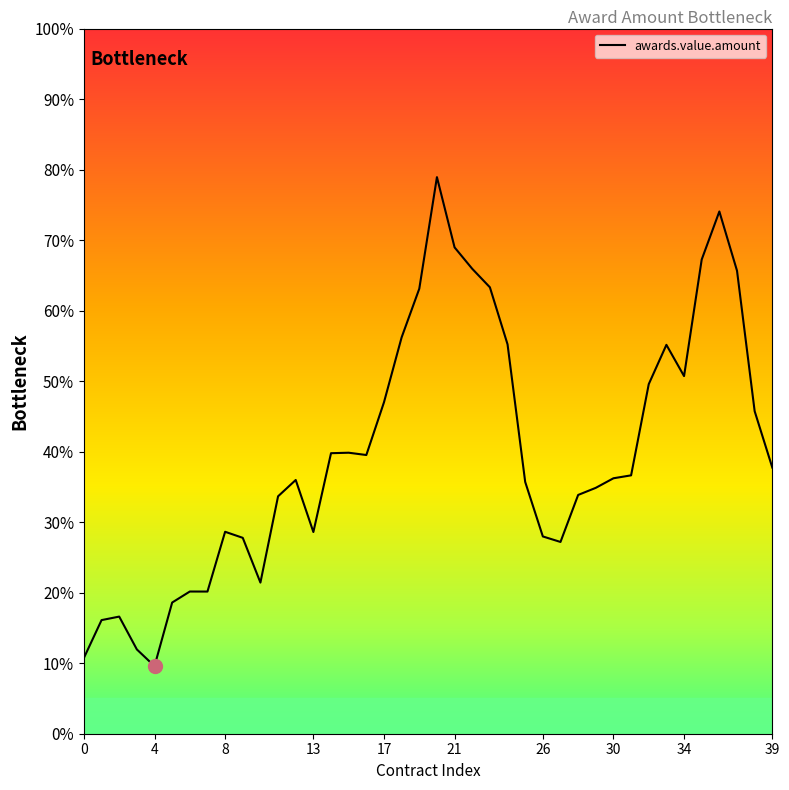

What is the ratio of the value at 17 to the value at 21?

0.7